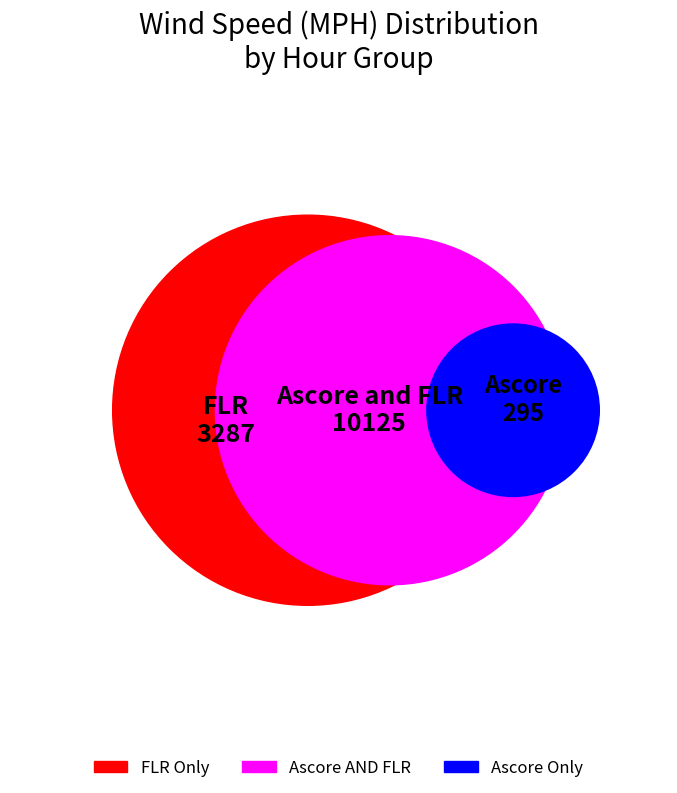

True or false: 10:00:00 accounts for 14% of the total.

False